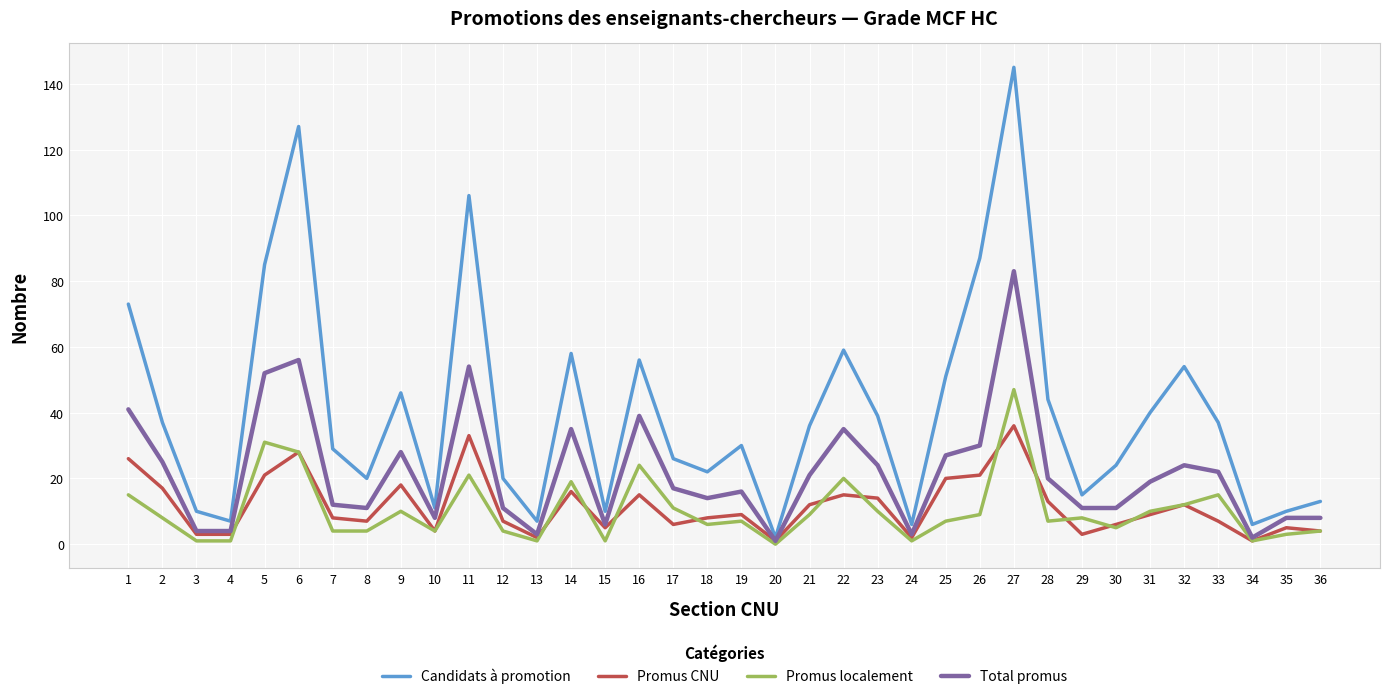

Which series changed the most between 3 and 12?

Candidats à promotion